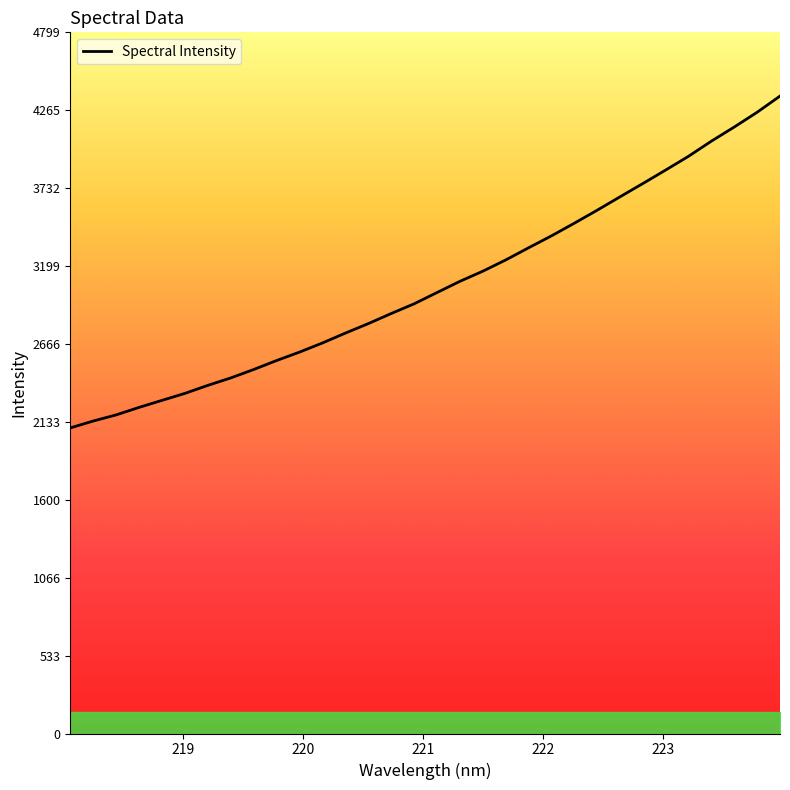

What is the greatest value displayed?

4362.4